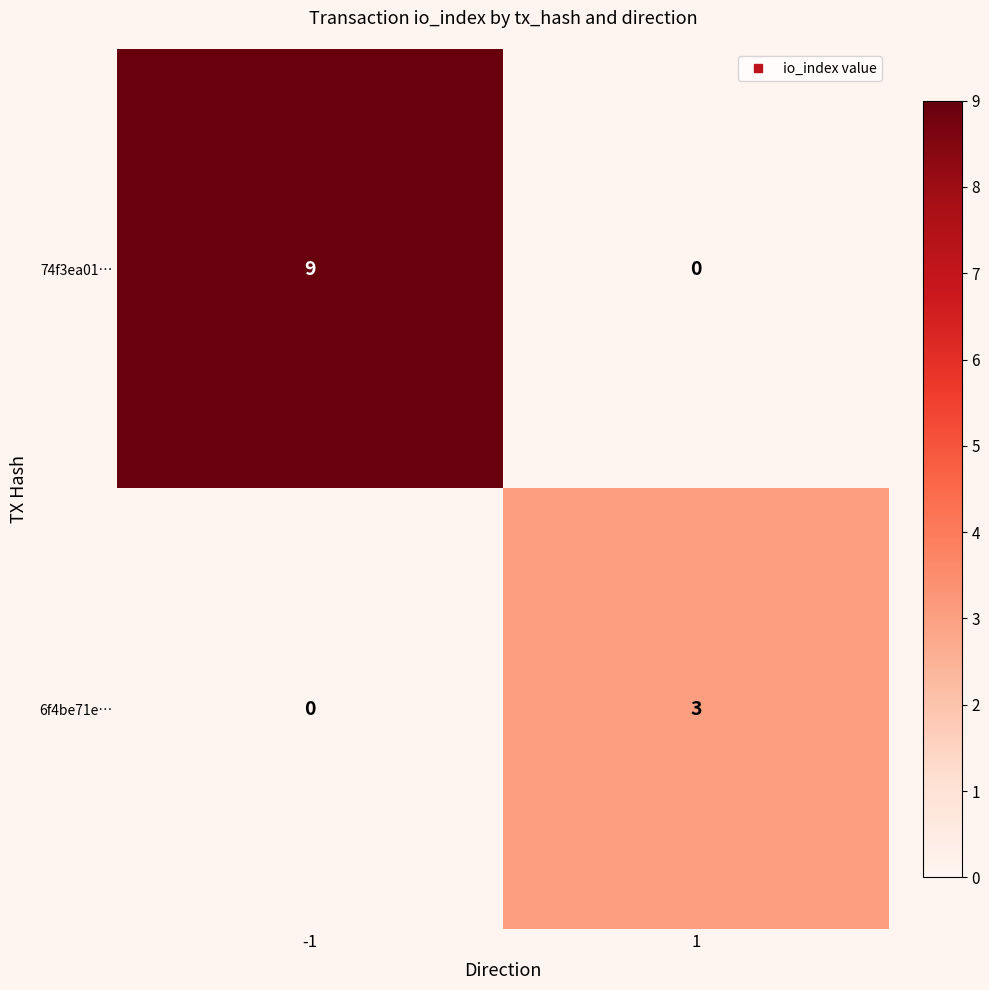

Which label corresponds to the largest value in the chart?

-1